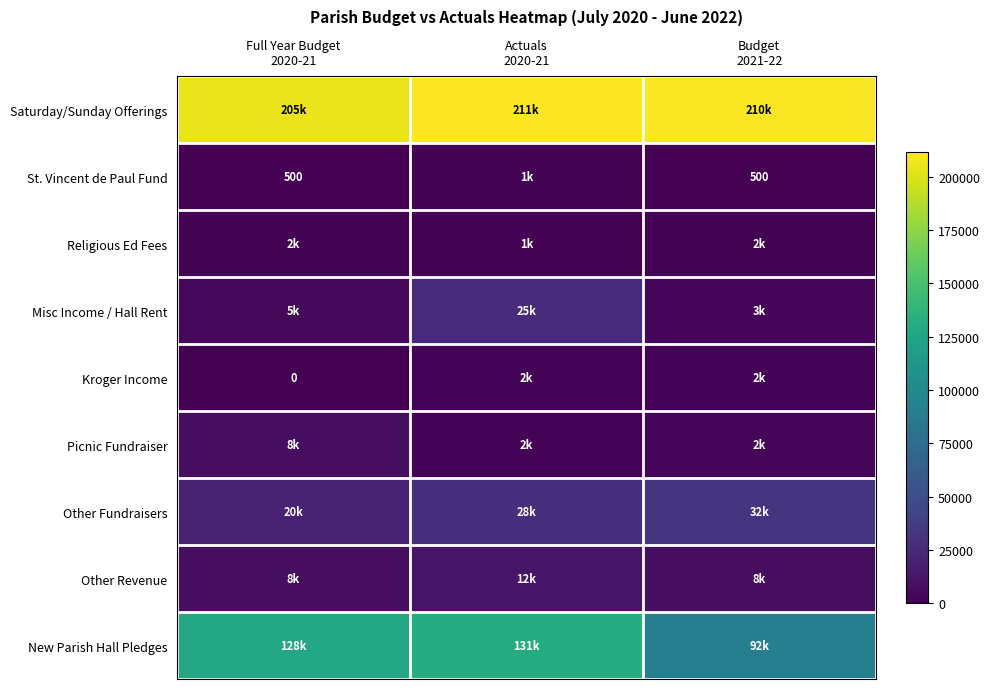

Between Actuals
2020-21 and Full Year Budget
2020-21, which is larger?

Actuals
2020-21